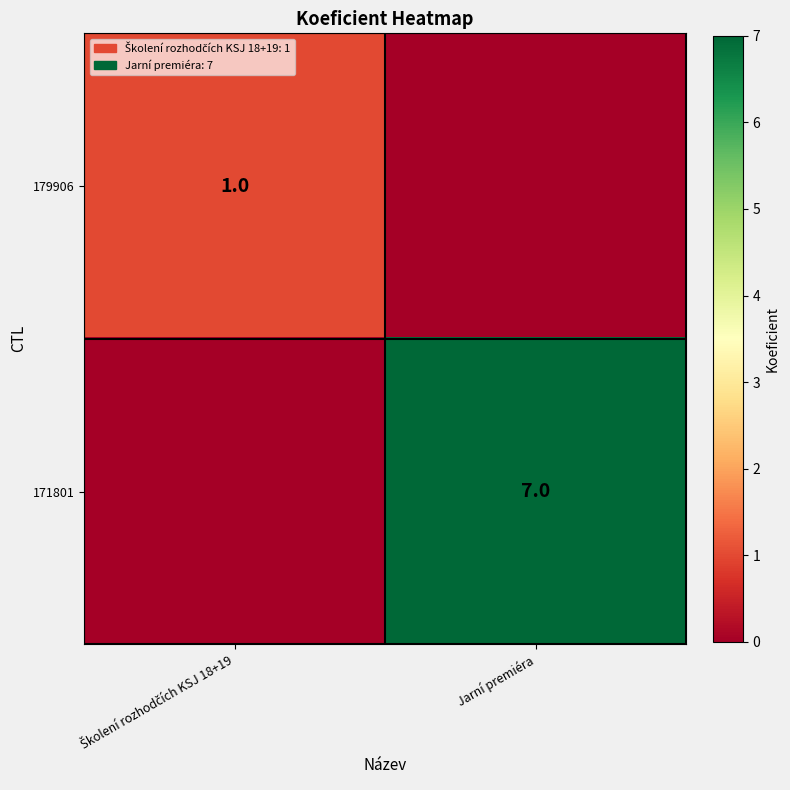

What is the difference between the maximum and minimum values in the 179906 series?

1